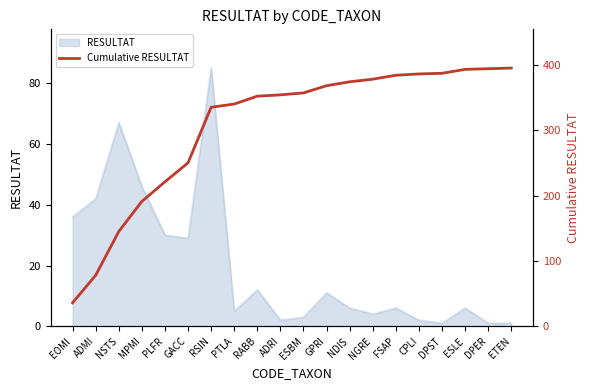

Does the chart have visible grid lines?

No